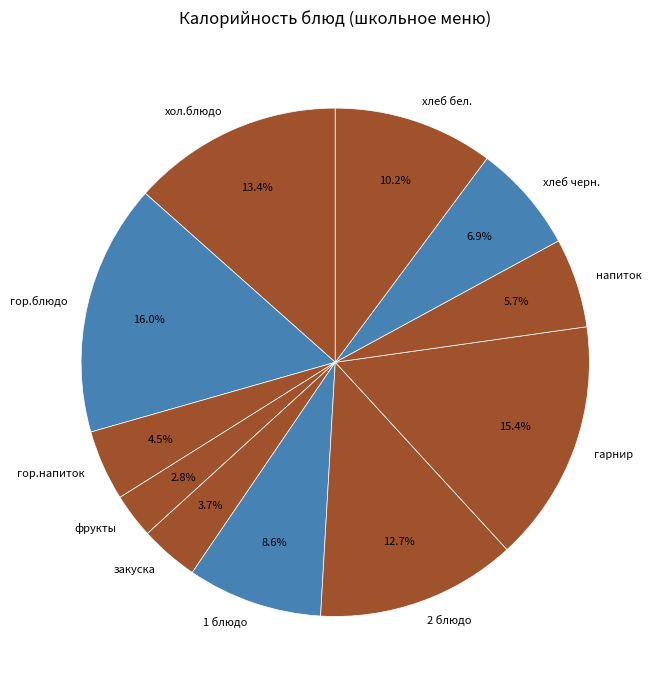

To the nearest percent, what percentage of the pie is 2 блюдо?

13%